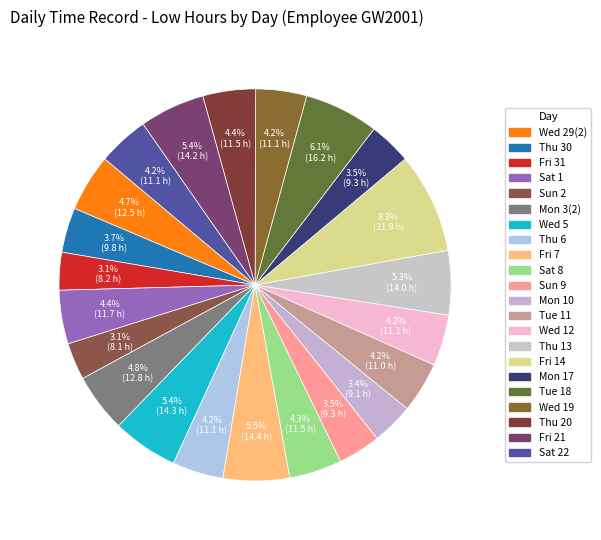

What is the largest slice in the pie chart?

14-Fri